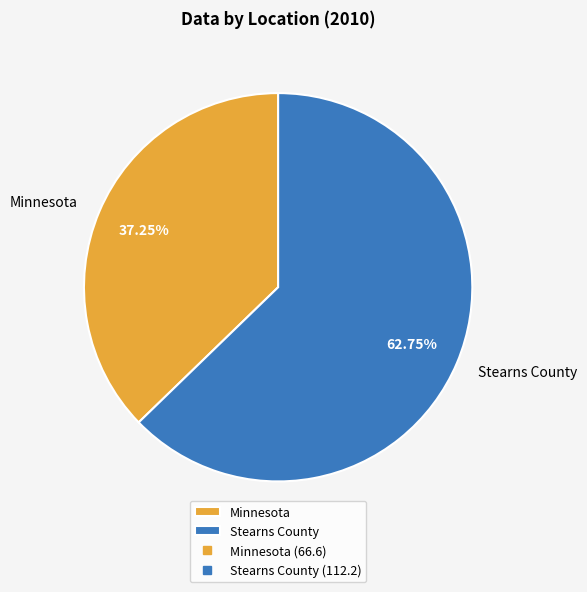

Is Minnesota the majority of the pie?

No